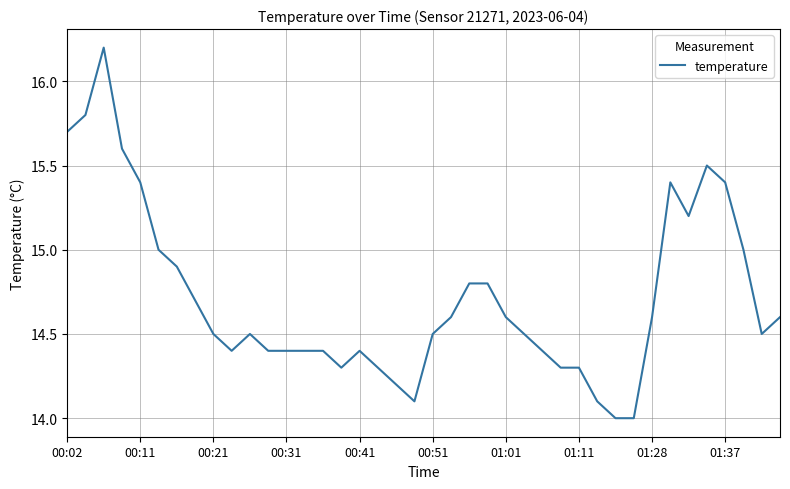

What is the greatest value displayed?

16.2